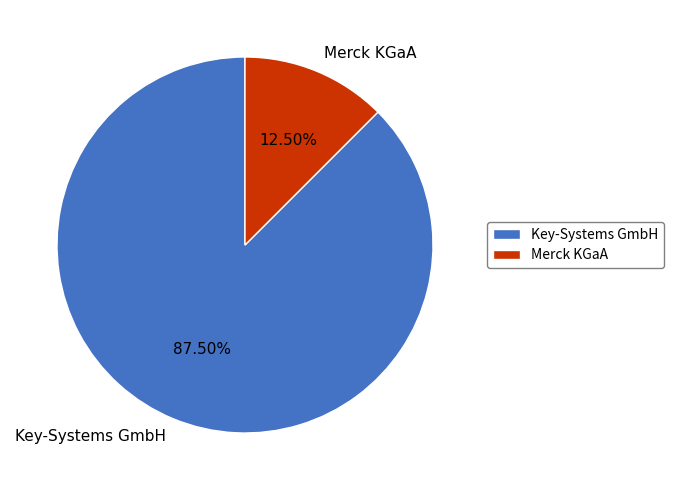

Which slice represents more than half of the pie?

Key-Systems GmbH